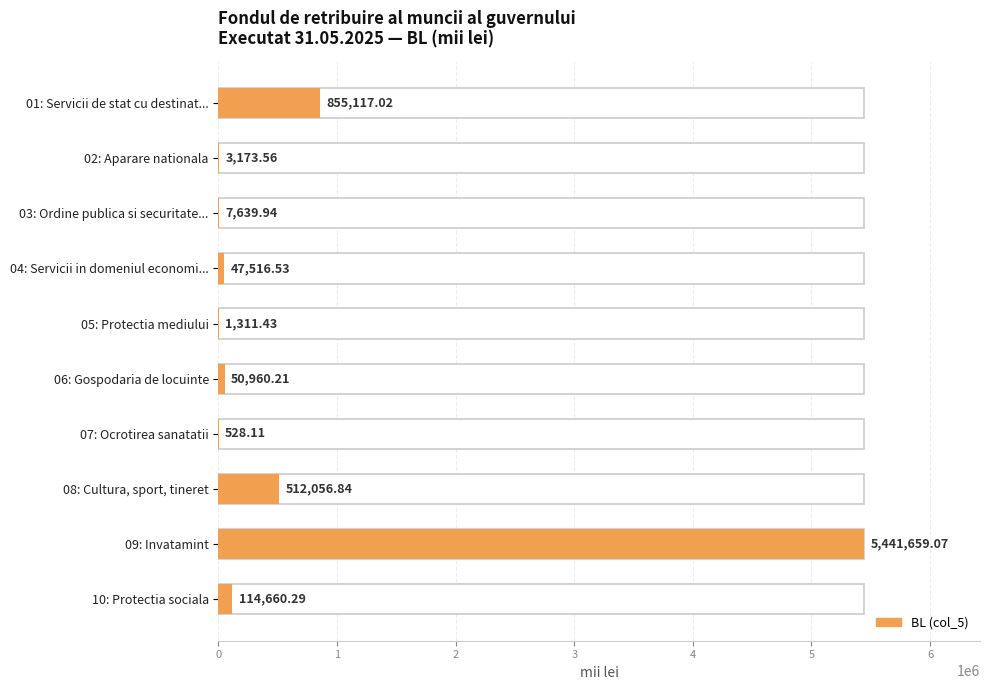

What is the change in value from 04: Servicii in domeniul economi... to 08: Cultura, sport, tineret?

+464540.3